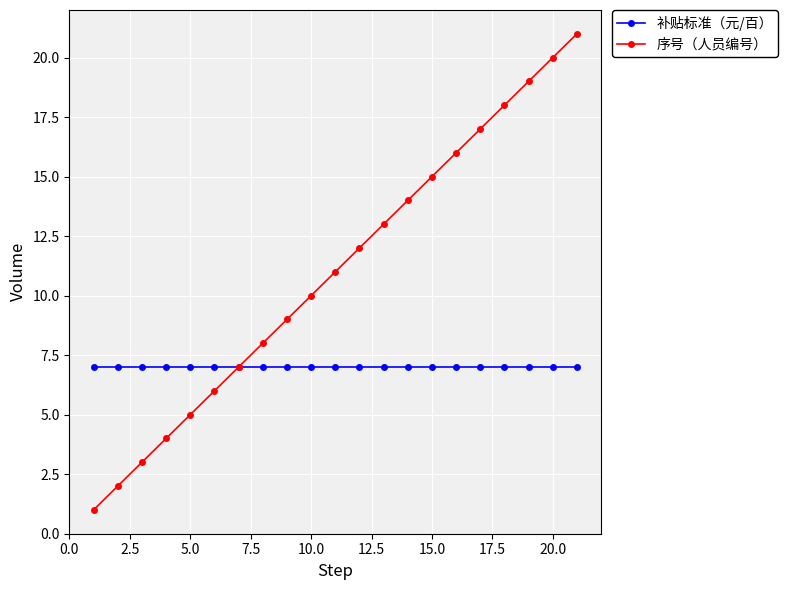

Which series has the largest range (max minus min)?

序号（人员编号）